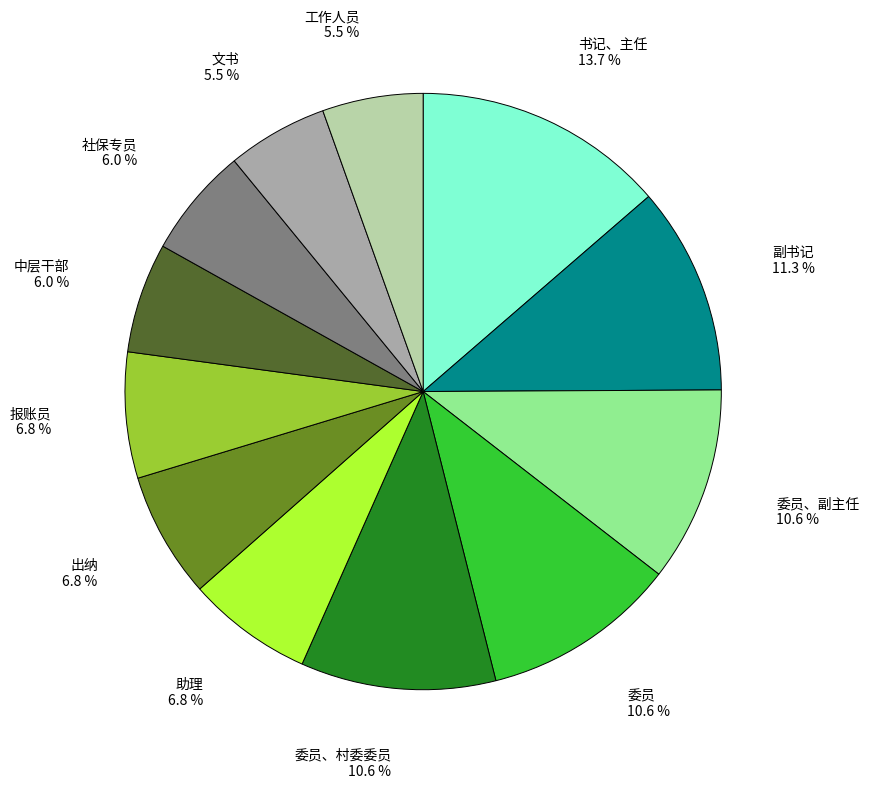

Is there a majority slice in this chart?

No